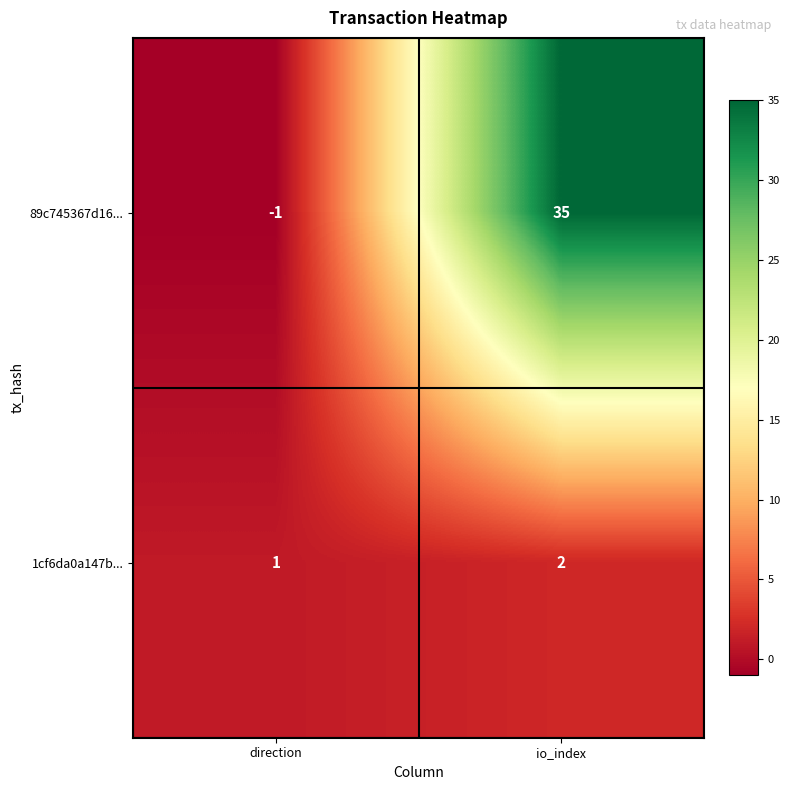

The 1cf6da0a147b... series shows 2 at io_index. True or false?

True